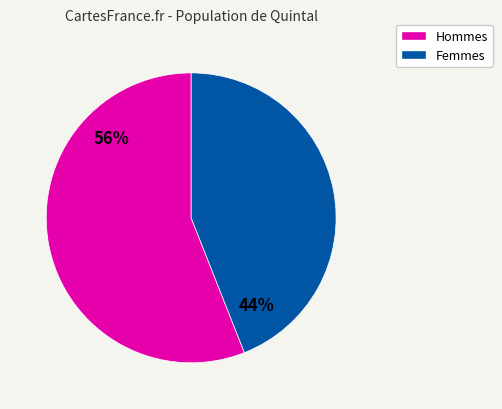

Is there any slice that represents more than half of the pie?

Yes